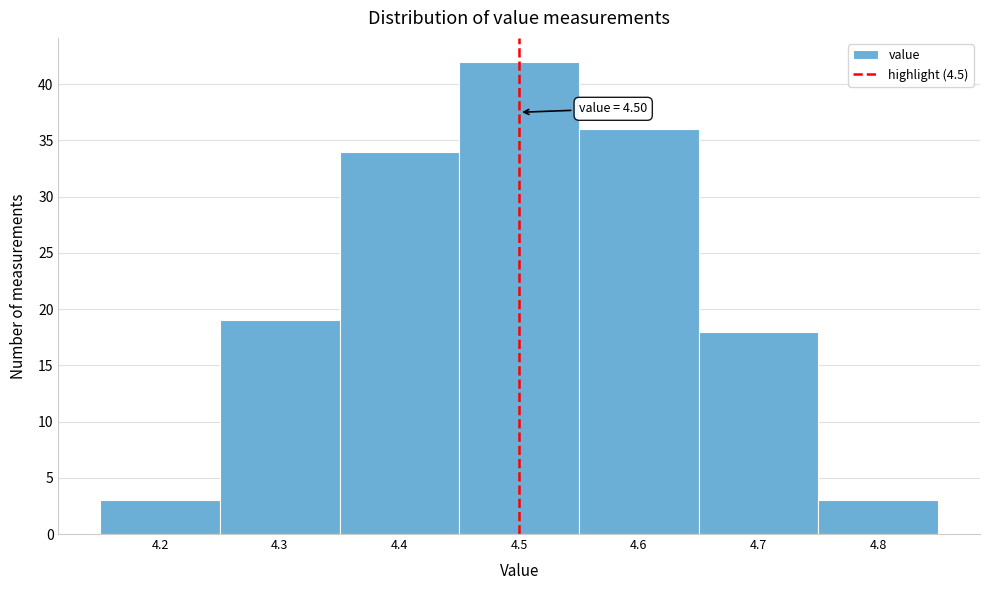

Which range on the x-axis has the tallest bar?

4.45 to 4.55